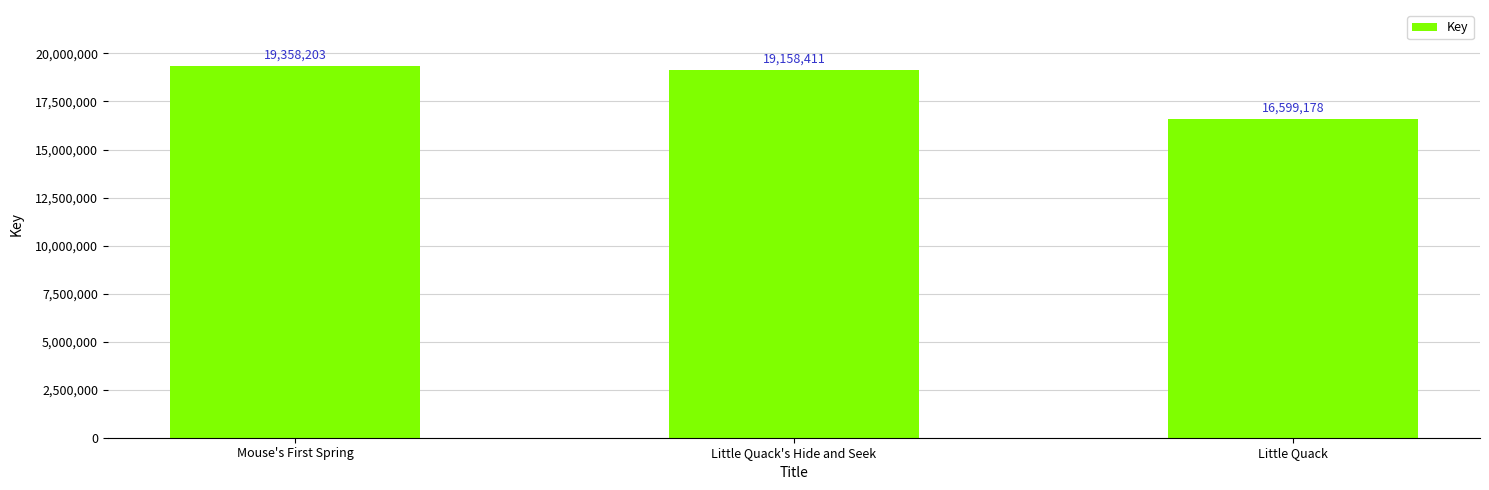

What is the difference between the maximum and minimum values?

2759025